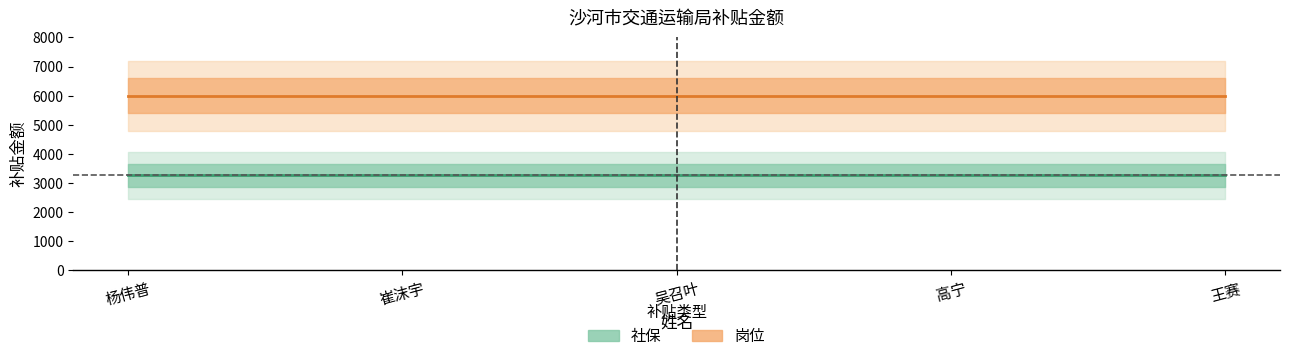

Reading right to left, extract all data points from this chart.

社保_line: 王赛=3259.0	高宁=3259.0	吴召叶=3259.0	崔沫宇=3259.0	杨伟普=3259.0
岗位_line: 王赛=6000.0	高宁=6000.0	吴召叶=6000.0	崔沫宇=6000.0	杨伟普=6000.0